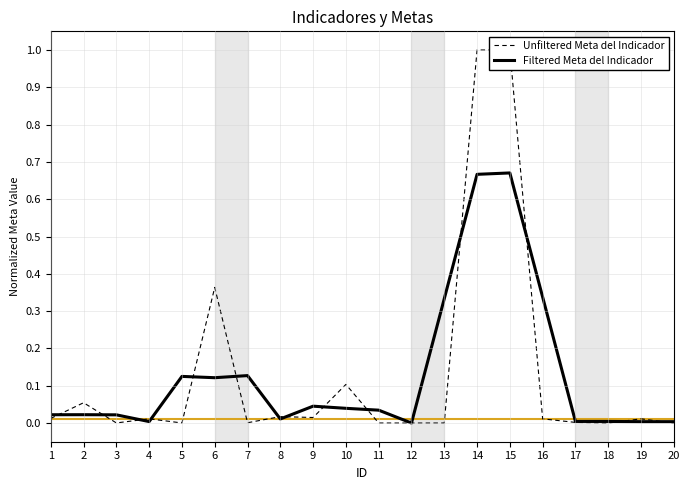

How many lines are shown in the chart?

2